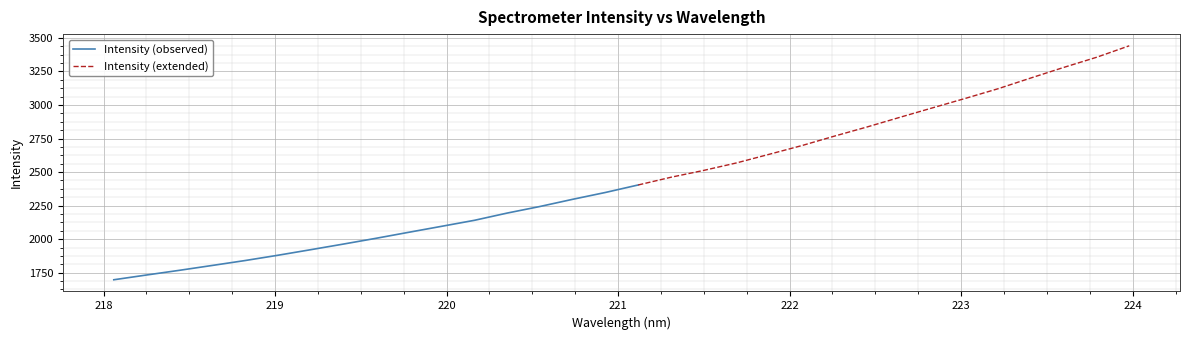

The chart shows a value of 1513.0 at 221.3083. True or false?

False